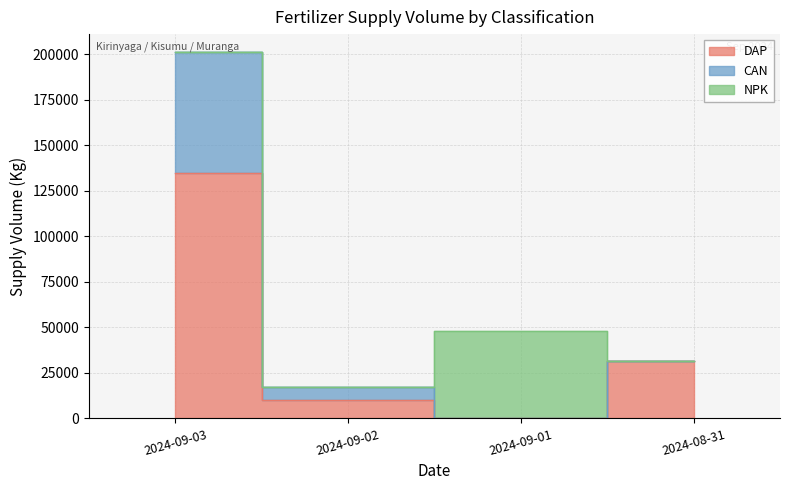

What is the average value of the DAP series?

44125